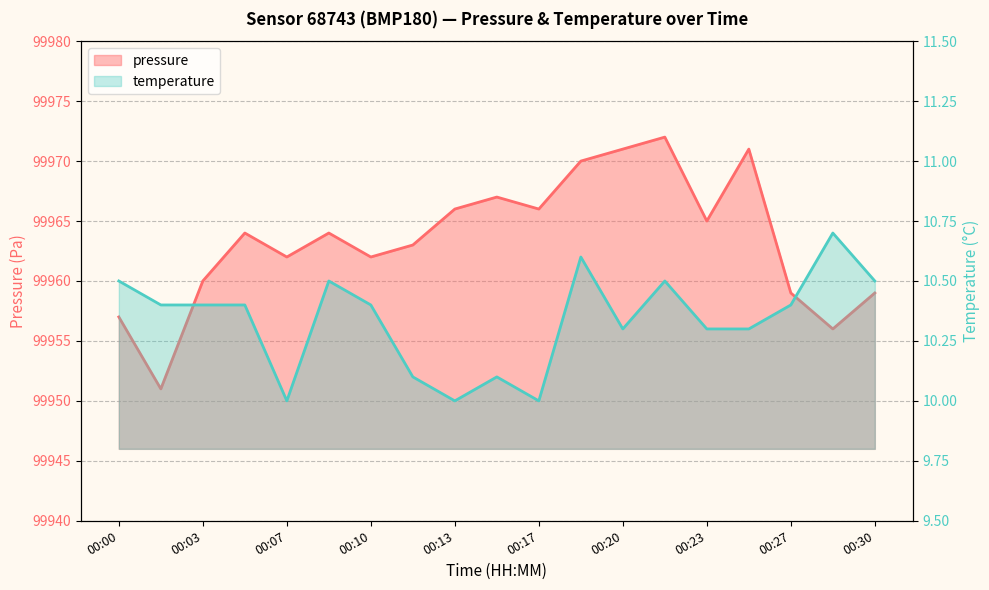

What is the lowest value of the temperature series?

10.0